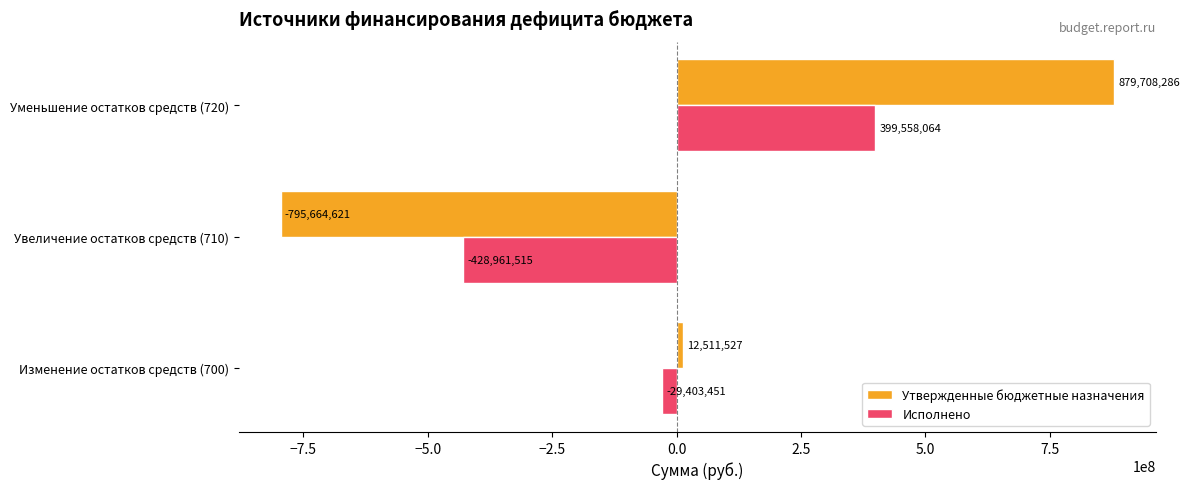

True or false: Утвержденные бюджетные назначения has a value of -795664621.2 at Увеличение остатков средств (710).

True